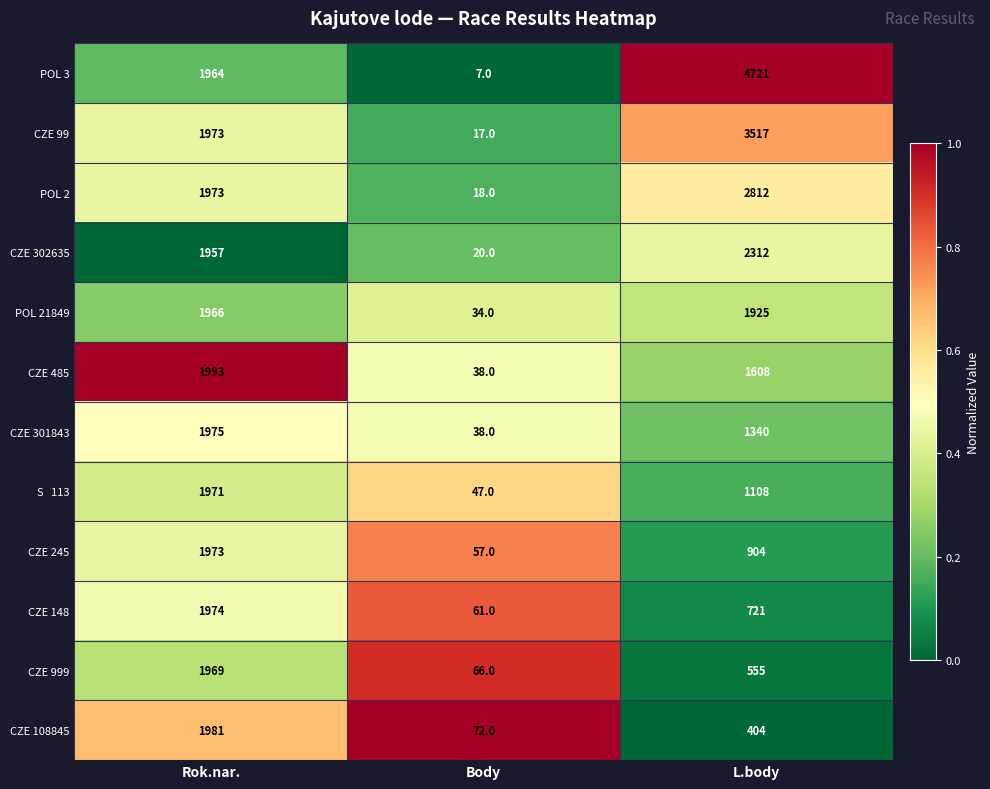

What is the difference between the second highest and minimum values in the CZE 999 series?

489